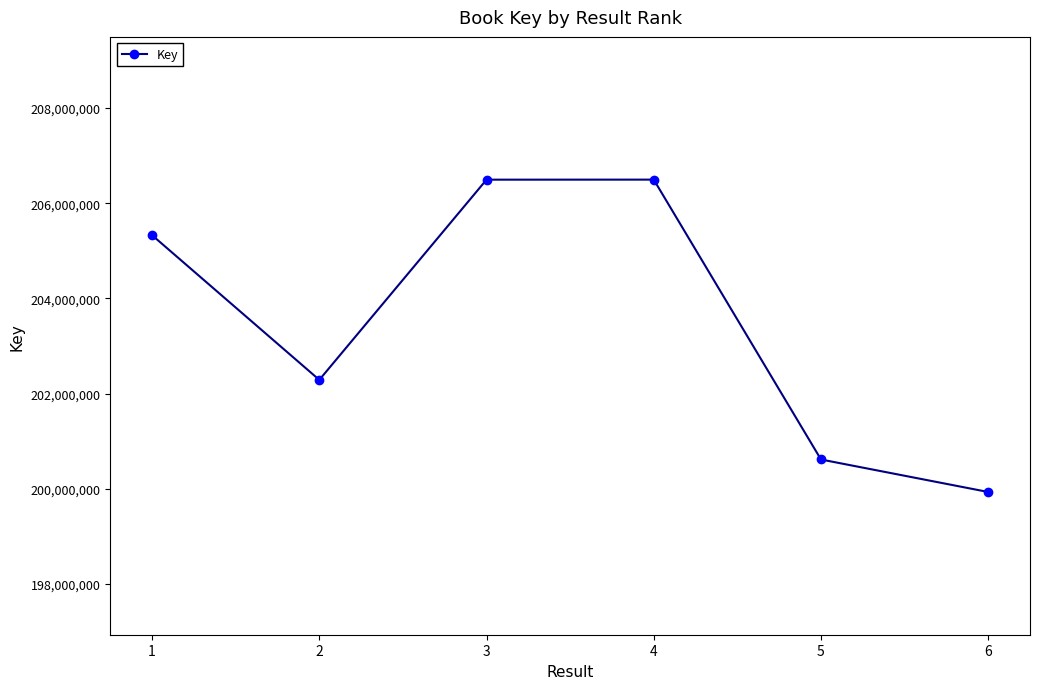

The value at 3 is 206495493. True or false?

True